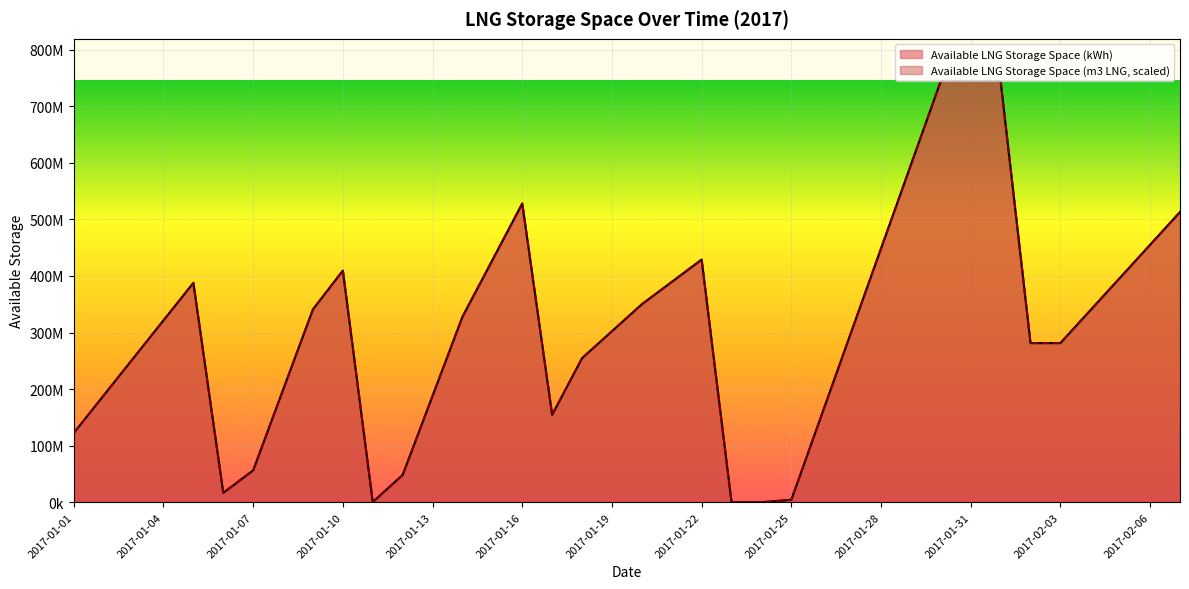

Reading left to right, transcribe all the data shown in this chart.

Available LNG Storage Space (m3 LNG): 2017-01-01=122496380.0	2017-01-02=188842380.0	2017-01-03=255181610.0	2017-01-04=321520840.0	2017-01-05=387866840.0	2017-01-06=16701590.0	2017-01-07=56346710.0	2017-01-08=198699500.0	2017-01-09=341052290.0	2017-01-10=409551150.0	2017-01-11=406200.0	2017-01-12=48256560.0	2017-01-13=188029980.0	2017-01-14=327796630.0	2017-01-15=427924930.0	2017-01-16=528046460.0	2017-01-17=154545560.0	2017-01-18=254673860.0	2017-01-19=302341430.0	2017-01-20=350015770.0	2017-01-21=389484870.0	2017-01-22=428953970.0	2017-01-23=0.0	2017-01-24=0.0	2017-01-25=4346340.0	2017-01-26=152419780.0	2017-01-27=300486450.0	2017-01-28=448559890.0	2017-01-29=596626560.0	2017-01-30=744700000.0	2017-01-31=744700000.0	2017-02-01=744700000.0	2017-02-02=281374740.0	2017-02-03=281374740.0	2017-02-04=339292090.0	2017-02-05=397209440.0	2017-02-06=455126790.0	2017-02-07=513037370.0
Available LNG Storage Space (kWh): 2017-01-01=122496380.0	2017-01-02=188842380.0	2017-01-03=255181610.0	2017-01-04=321520840.0	2017-01-05=387866840.0	2017-01-06=16701590.0	2017-01-07=56346710.0	2017-01-08=198699500.0	2017-01-09=341052290.0	2017-01-10=409551150.0	2017-01-11=406200.0	2017-01-12=48256560.0	2017-01-13=188029980.0	2017-01-14=327796630.0	2017-01-15=427924930.0	2017-01-16=528046460.0	2017-01-17=154545560.0	2017-01-18=254673860.0	2017-01-19=302341430.0	2017-01-20=350015770.0	2017-01-21=389484870.0	2017-01-22=428953970.0	2017-01-23=0.0	2017-01-24=0.0	2017-01-25=4346340.0	2017-01-26=152419780.0	2017-01-27=300486450.0	2017-01-28=448559890.0	2017-01-29=596626560.0	2017-01-30=744700000.0	2017-01-31=744700000.0	2017-02-01=744700000.0	2017-02-02=281374740.0	2017-02-03=281374740.0	2017-02-04=339292090.0	2017-02-05=397209440.0	2017-02-06=455126790.0	2017-02-07=513037370.0